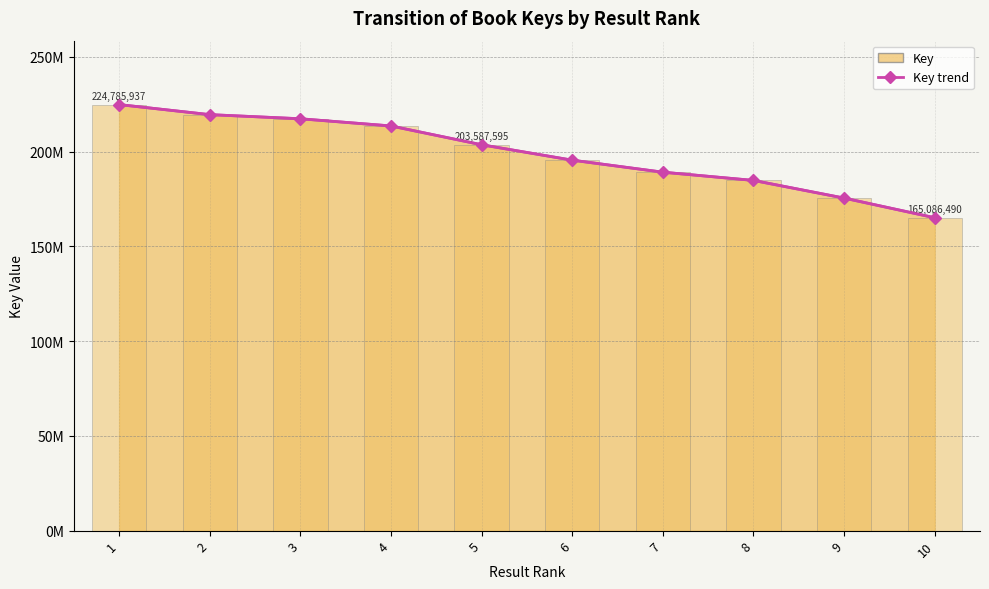

Does the chart contain any negative values?

No